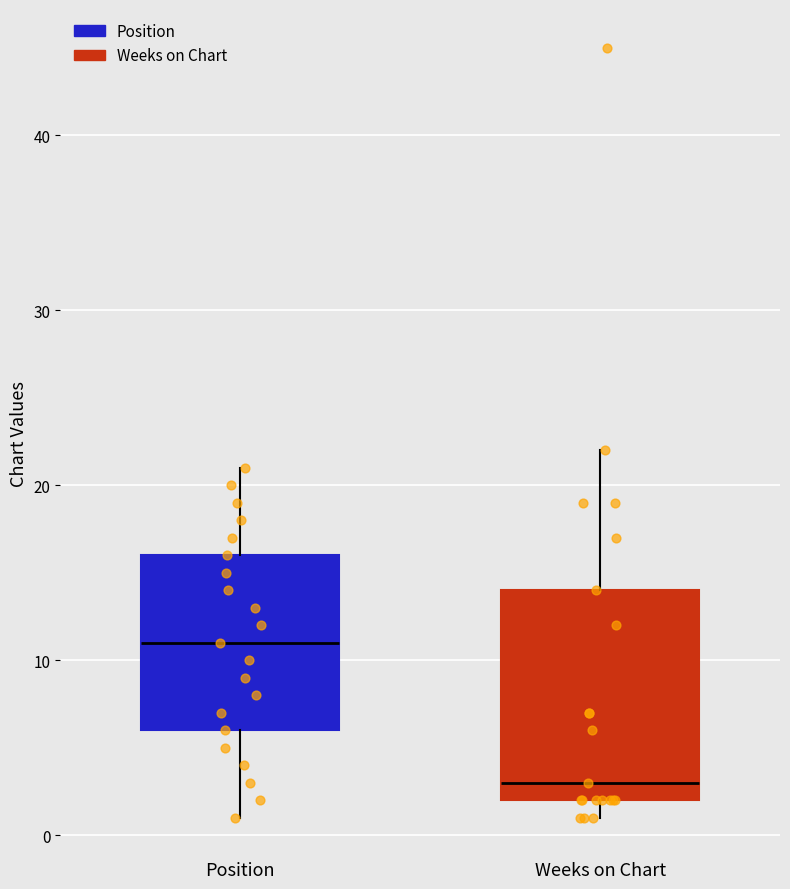

Reading left to right, read every box against the y-axis: the position of its median line, the range the box covers, and the ends of its whiskers. The values are not printed on the chart, so give them approximately, as read against the axis.

Position: median 11, box 6 to 16, whiskers 1 to 21
Weeks on Chart: median 3, box 2 to 14, whiskers 1 to 22